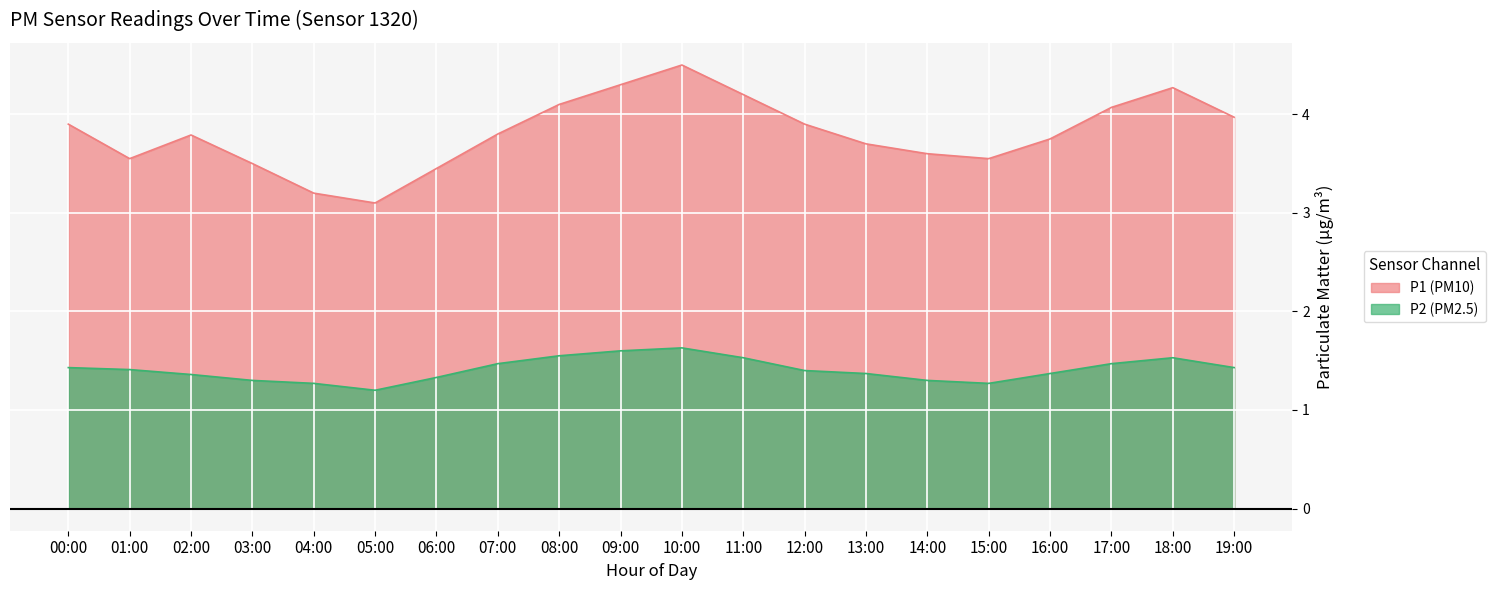

True or false: P1 and P2 intersect in this chart.

False